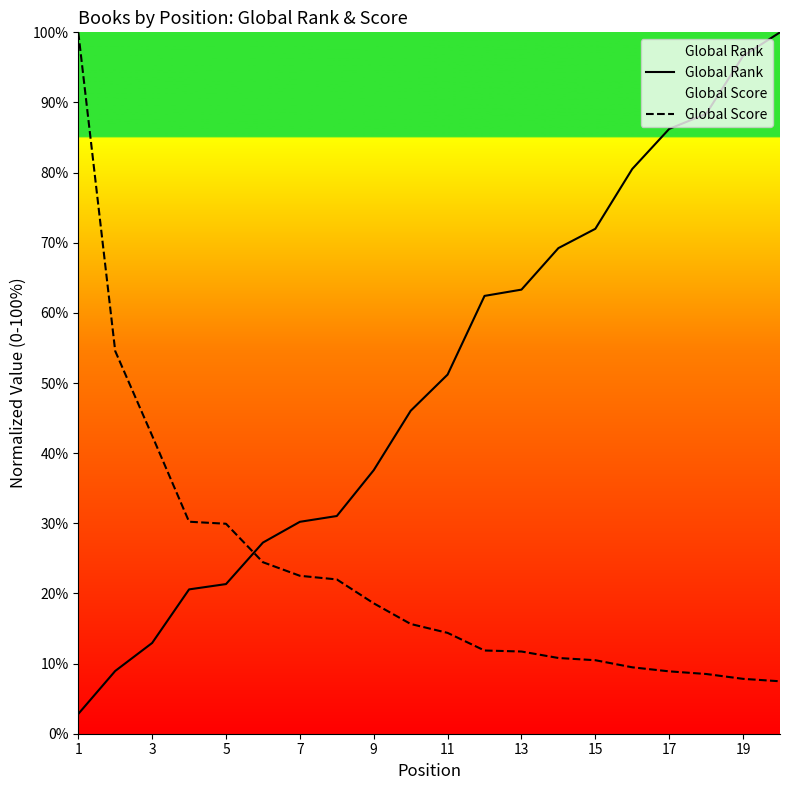

Which label corresponds to the smallest value in the chart?

1